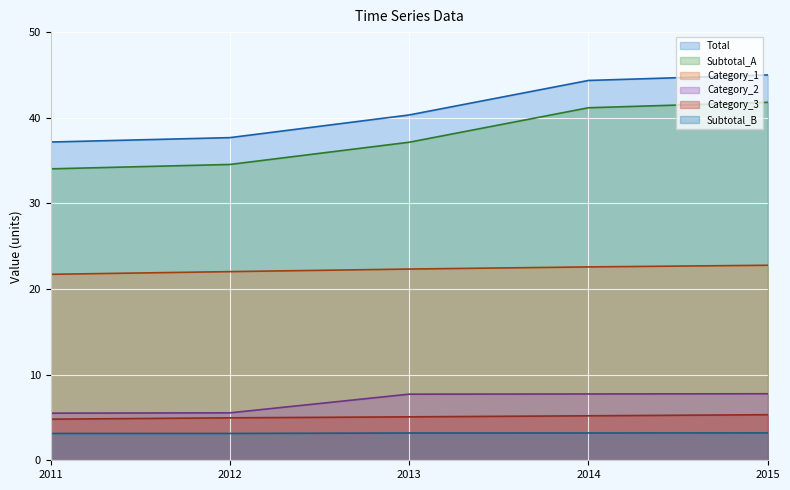

True or false: Category_1 and Subtotal_B intersect in this chart.

False